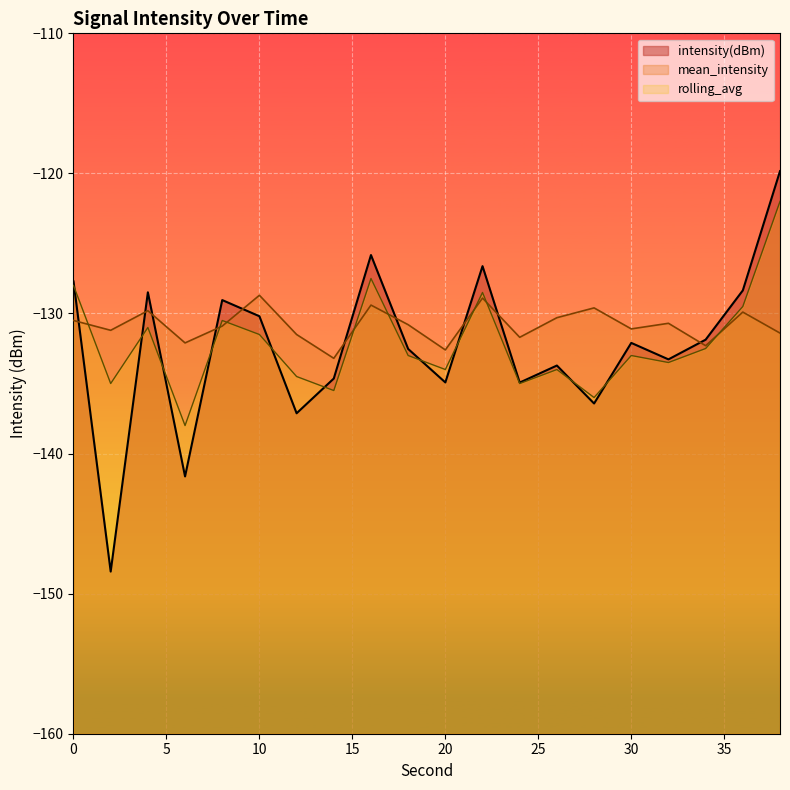

True or false: intensity(dBm) and rolling_avg intersect in this chart.

True